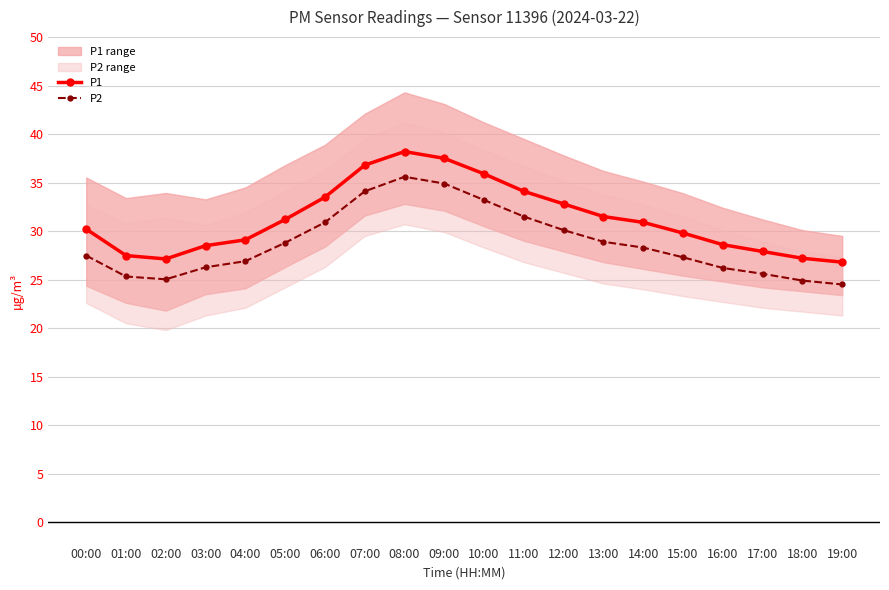

Reading left to right, what are all the values shown in this chart?

P1: 30.2	27.5	27.1	28.5	29.1	31.2	33.5	36.8	38.2	37.5	35.9	34.1	32.8	31.5	30.9	29.8	28.6	27.9	27.2	26.8
P2: 27.5	25.3	25.0	26.3	26.9	28.8	30.9	34.1	35.6	34.9	33.2	31.5	30.1	28.9	28.3	27.3	26.2	25.6	24.9	24.5